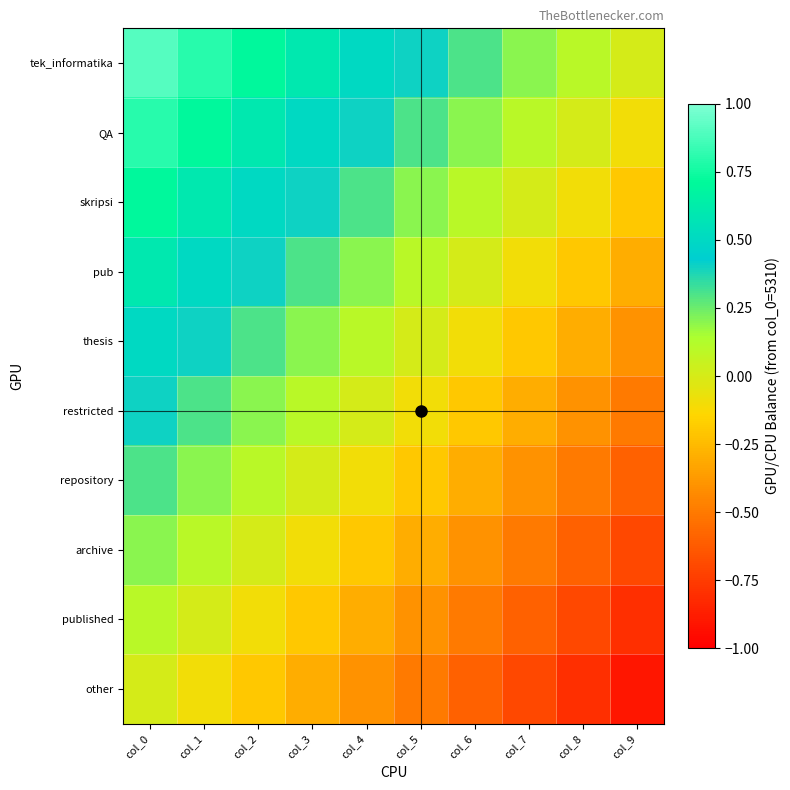

At which category is the sum across all series the highest?

col_0